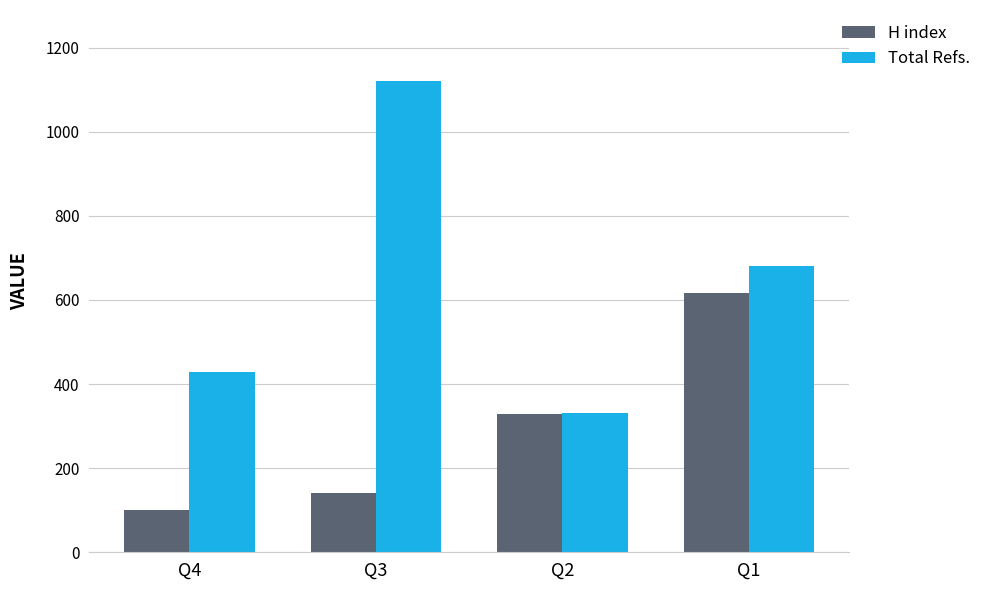

List the series in order of their overall mean, lowest first.

H index, Total Refs.